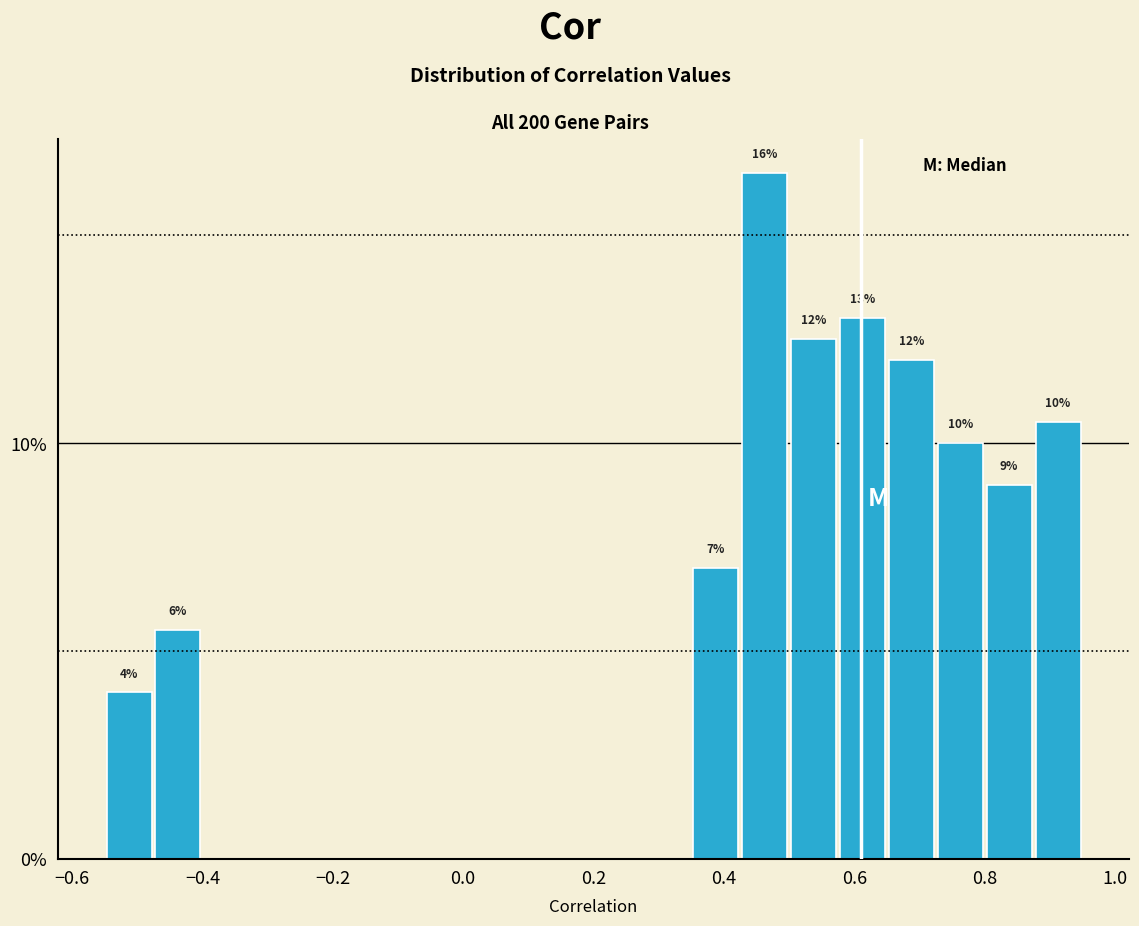

Read against the x-axis, roughly where is the centre of the tallest bar?

0.46